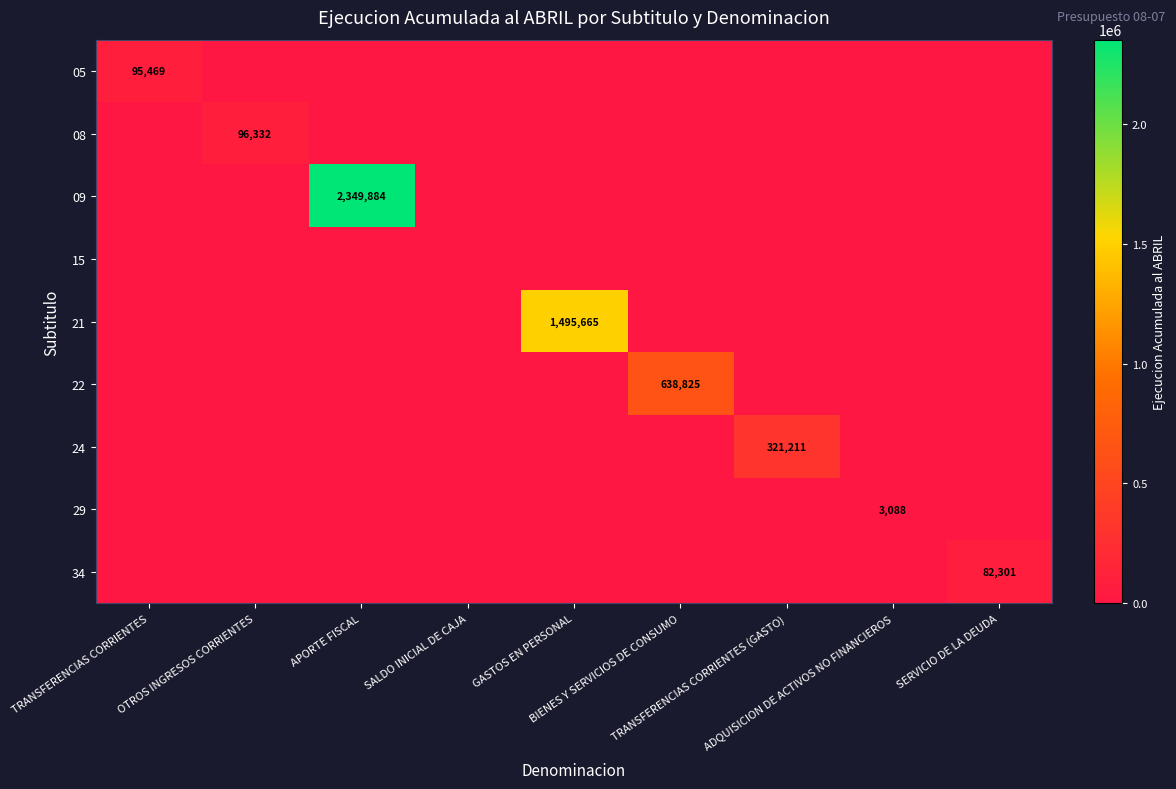

What is the difference between the maximum and second lowest values in the 29 series?

3088